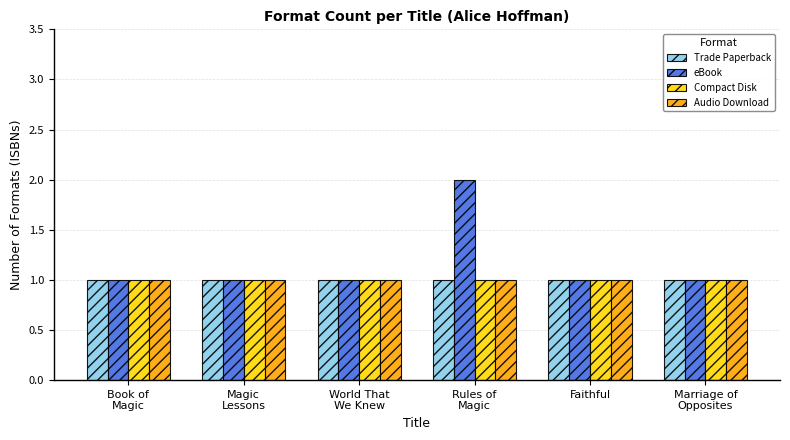

Which series has the largest range (max minus min)?

eBook